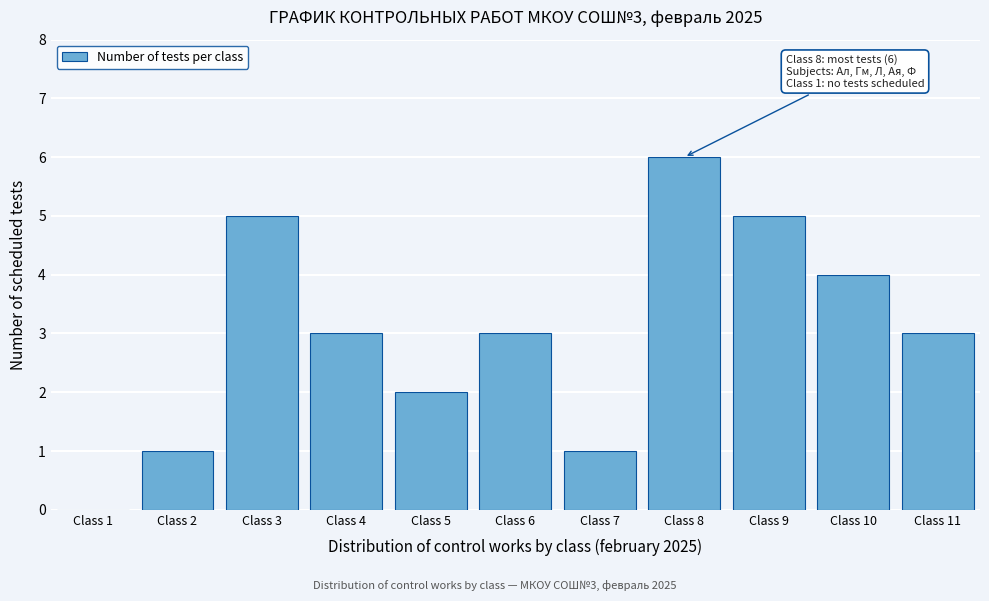

Reading left to right, what are all the values shown in this chart?

Class 1=0	Class 2=1	Class 3=5	Class 4=3	Class 5=2	Class 6=3	Class 7=1	Class 8=6	Class 9=5	Class 10=4	Class 11=3